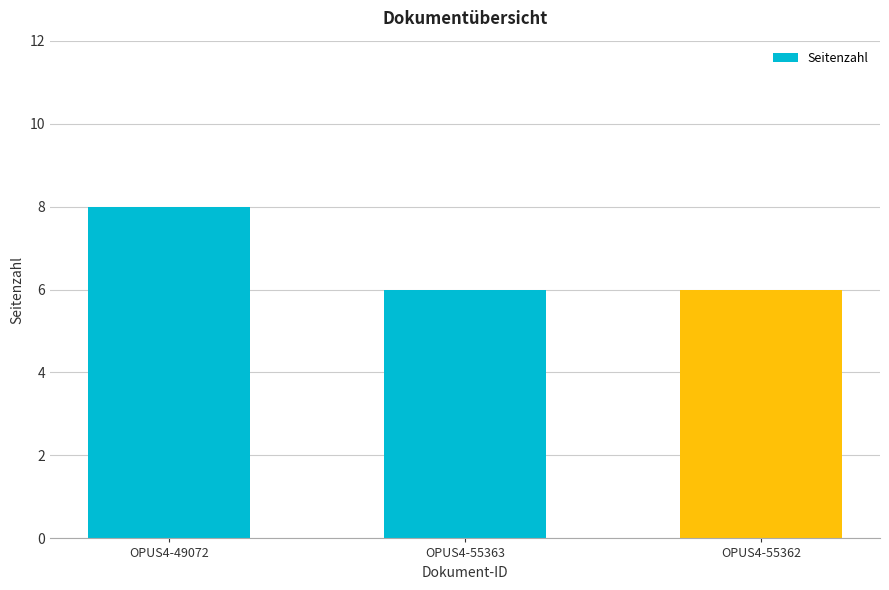

Which category has the highest value across all series?

OPUS4-49072